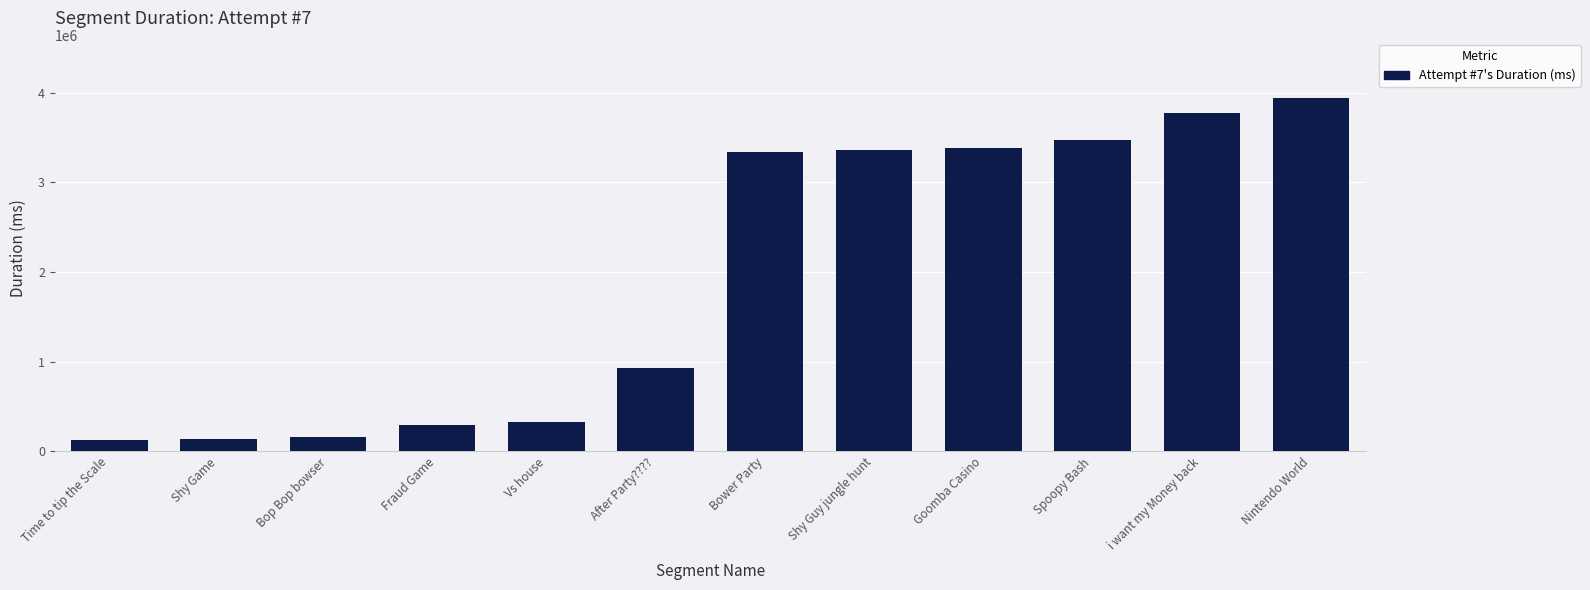

What is the value of the 11th bar from the left?

3773361